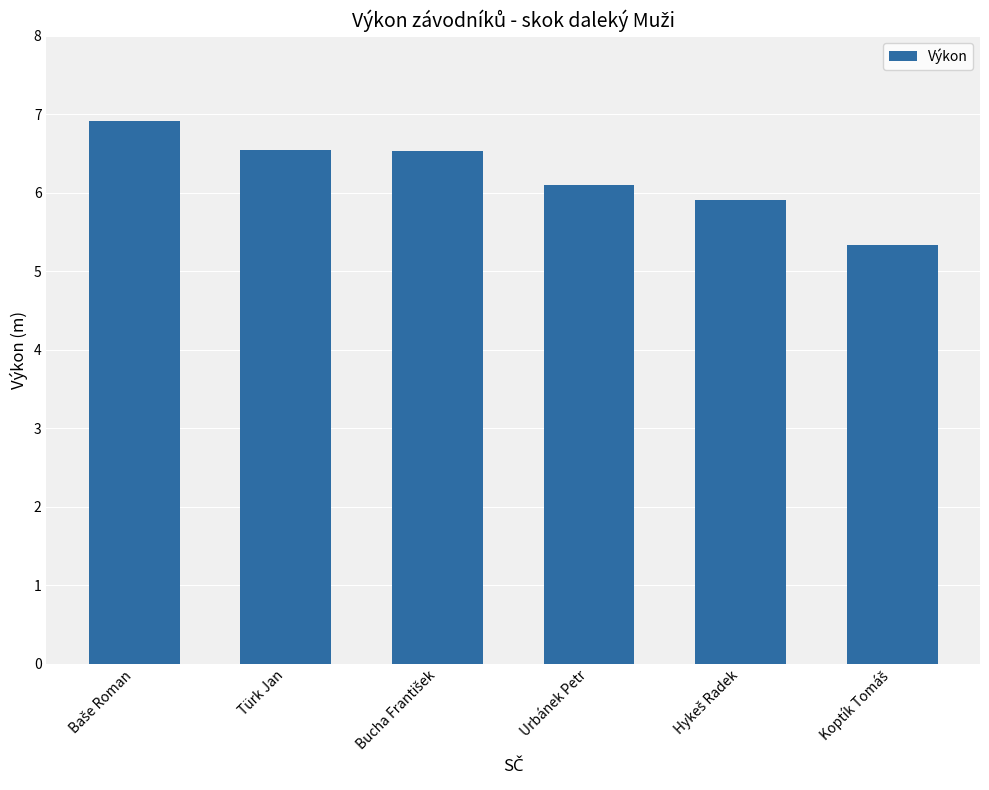

True or false: the data shows 3.8 at Urbánek Petr.

False